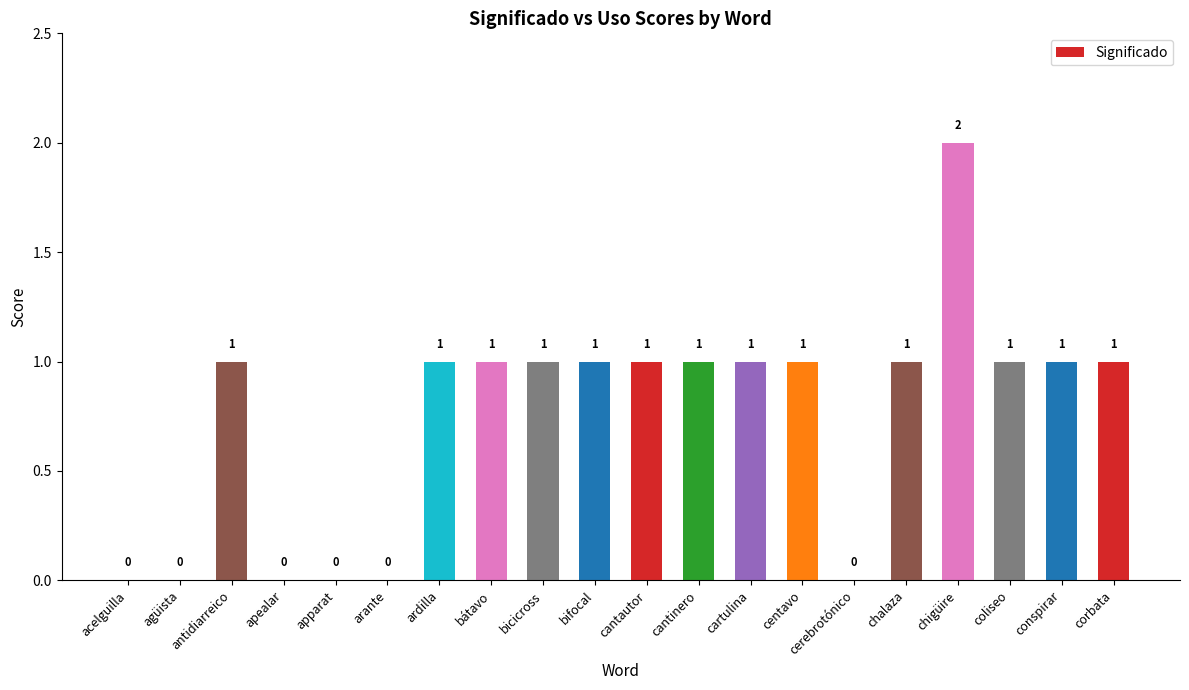

How many values are between 0 and 1?

19